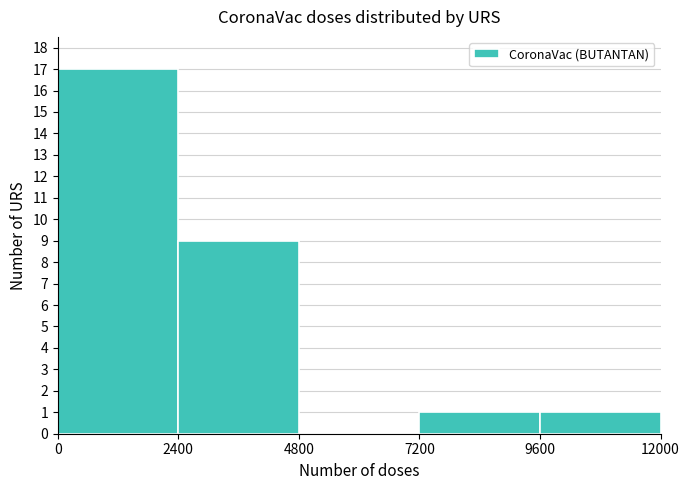

Reading left to right, transcribe this chart: for each bar, give the range it covers on the x-axis and its height. The values are not printed on the chart, so give them approximately, as read against the axis.

0 to 2400: 17
2400 to 4800: 9
4800 to 7200: 0
7200 to 9600: 1
9600 to 12000: 1